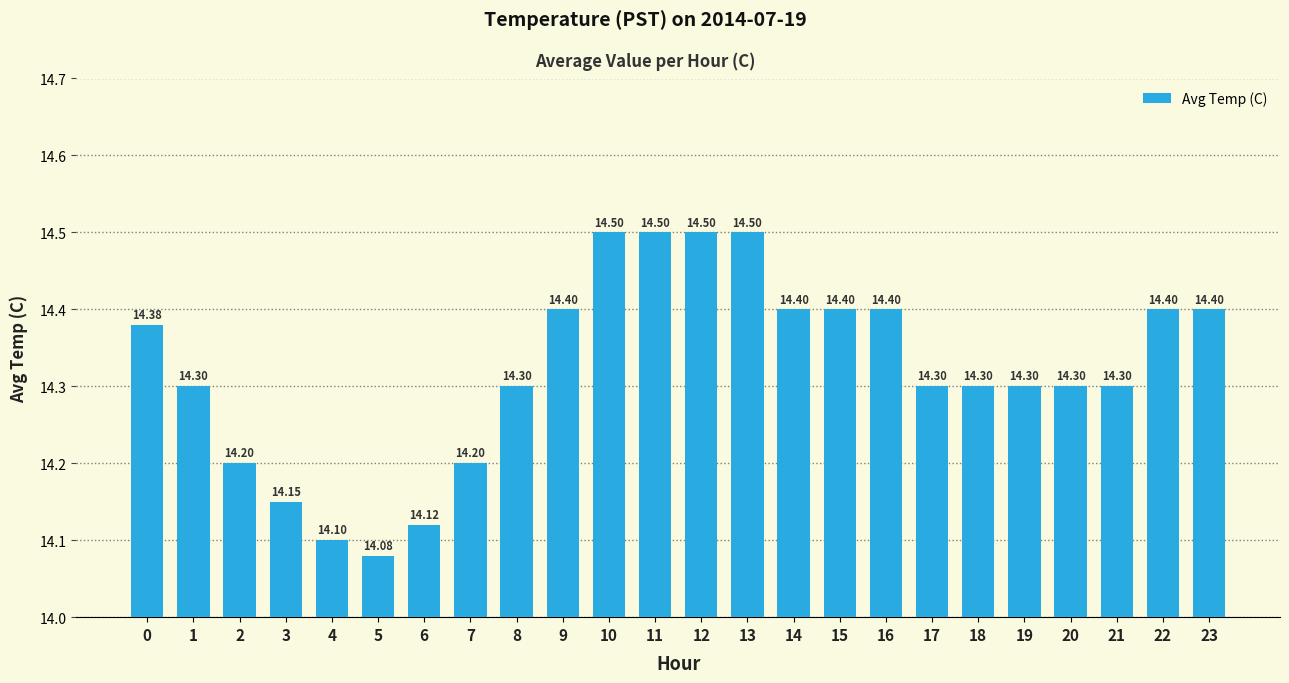

How many distinct data groups are displayed?

1